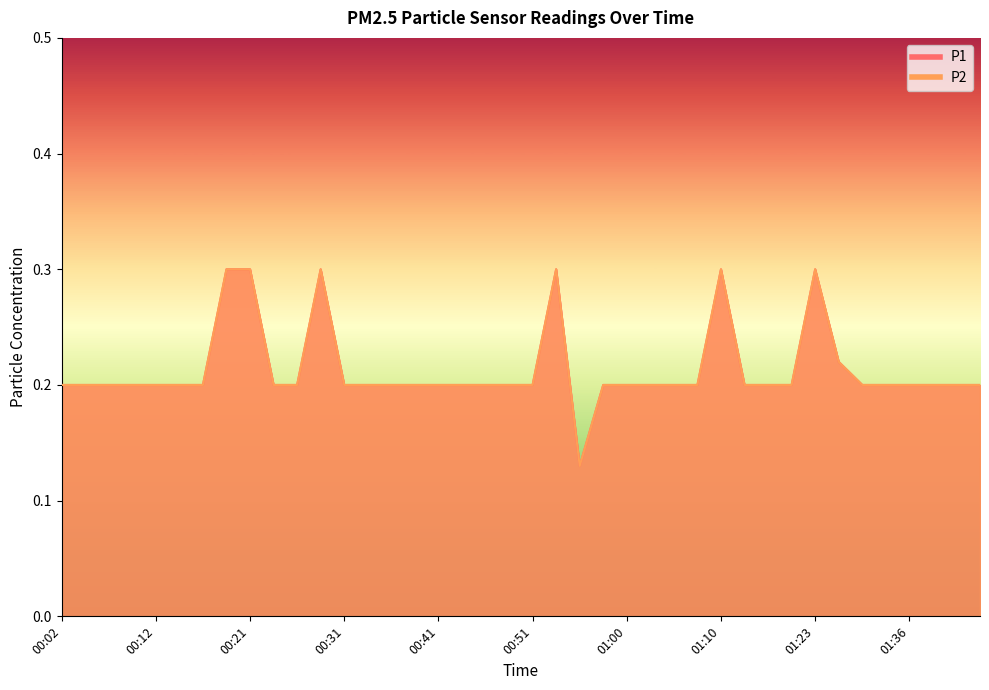

At how many categories does at least one series exceed 0?

40